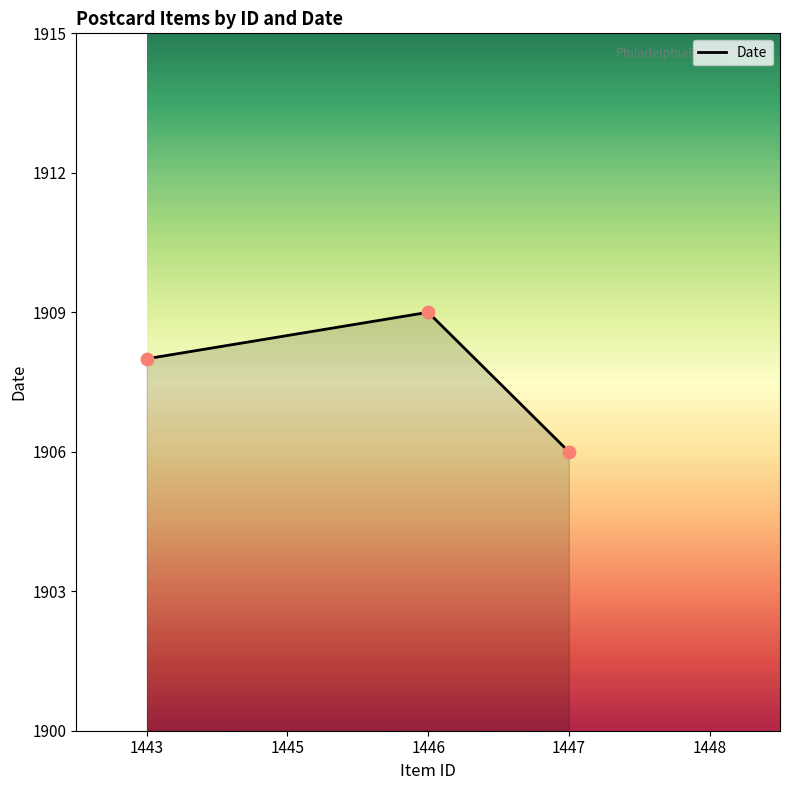

What is the ratio of the value at 1443 to the value at 1447?

1.0